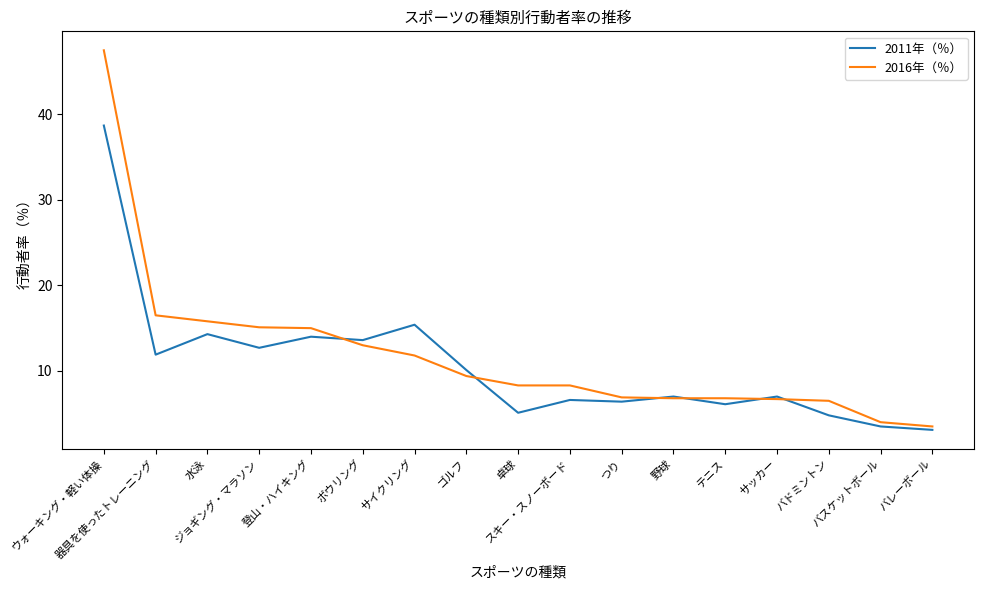

At which label does 2011年（％） reach its peak?

ウォーキング・軽い体操